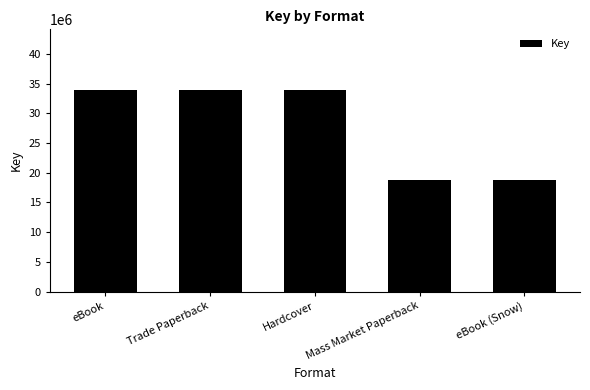

Reading right to left, what are all the values shown in this chart?

eBook (Snow)=18771846	Mass Market Paperback=18771846	Hardcover=33960415	Trade Paperback=33960415	eBook=33960415